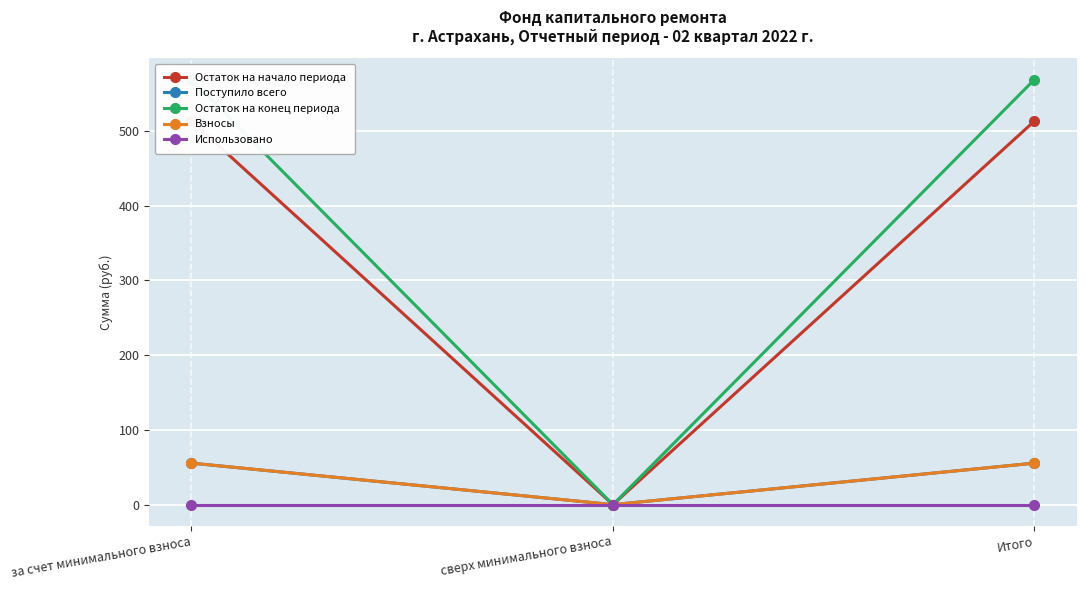

Reading left to right, transcribe all the data shown in this chart.

Остаток на начало периода: 513.0	0.0	513.0
Поступило всего: 55.5	0.0	55.5
Остаток на конец периода: 568.5	0.0	568.5
Взносы: 55.5	0.0	55.5
Использовано: 0.0	0.0	0.0